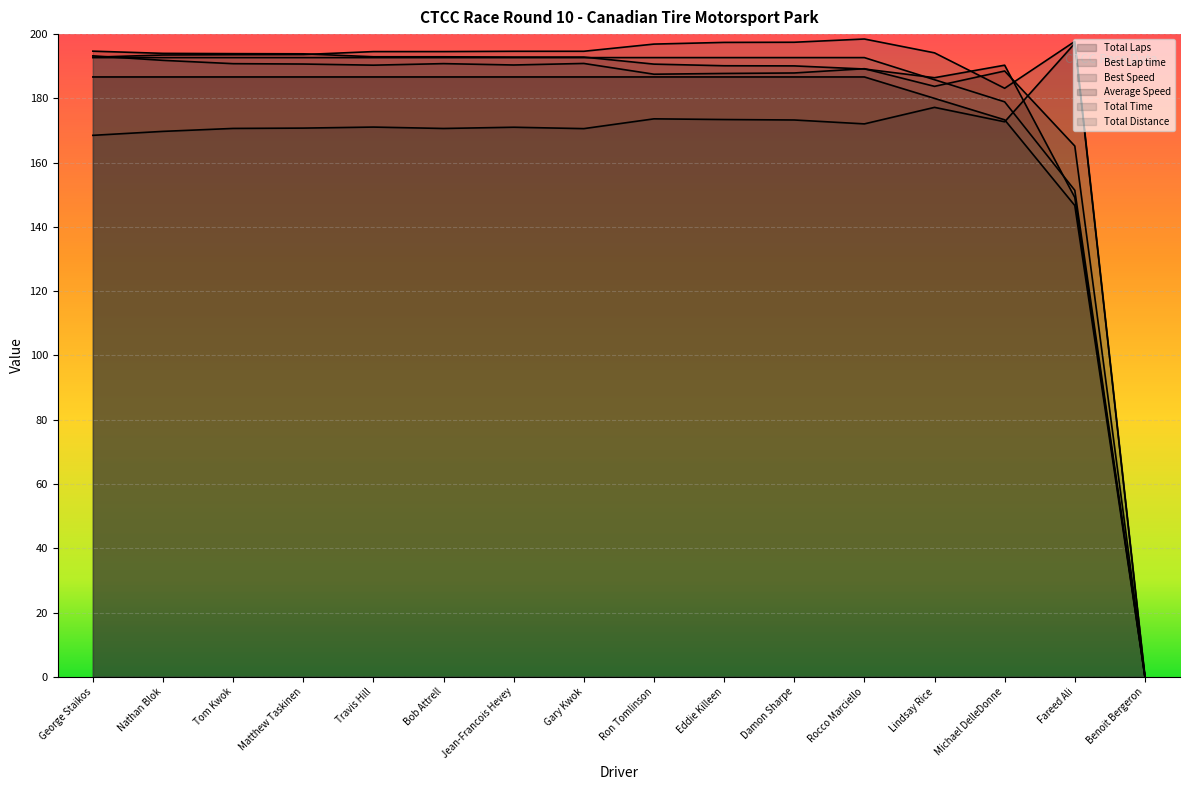

The Average Speed series shows 189.1 at Rocco Marciello. True or false?

True